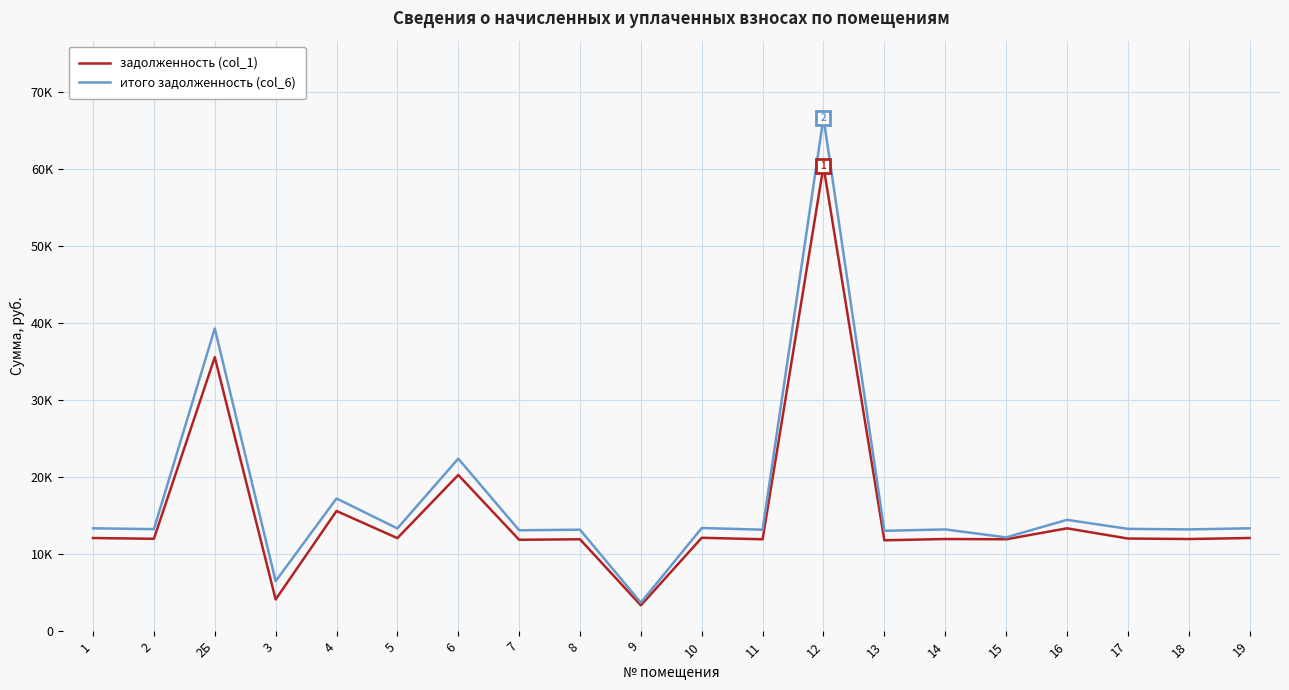

What is the label of the 8th point from the left?

7